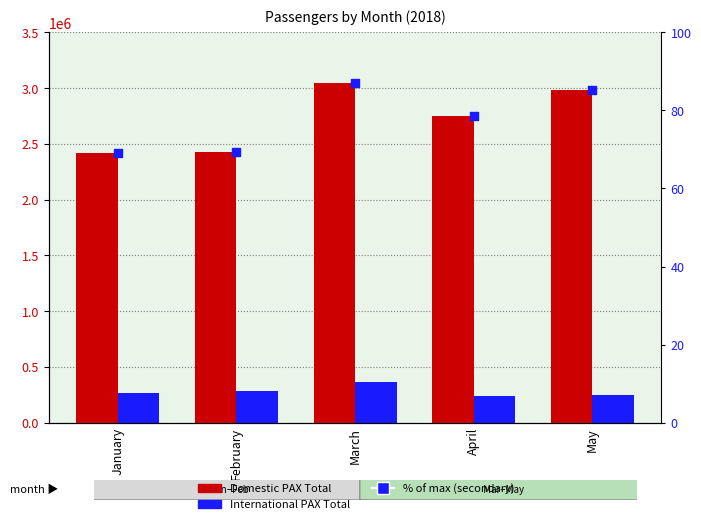

Which series contains the highest Y value?

Domestic PAX Total